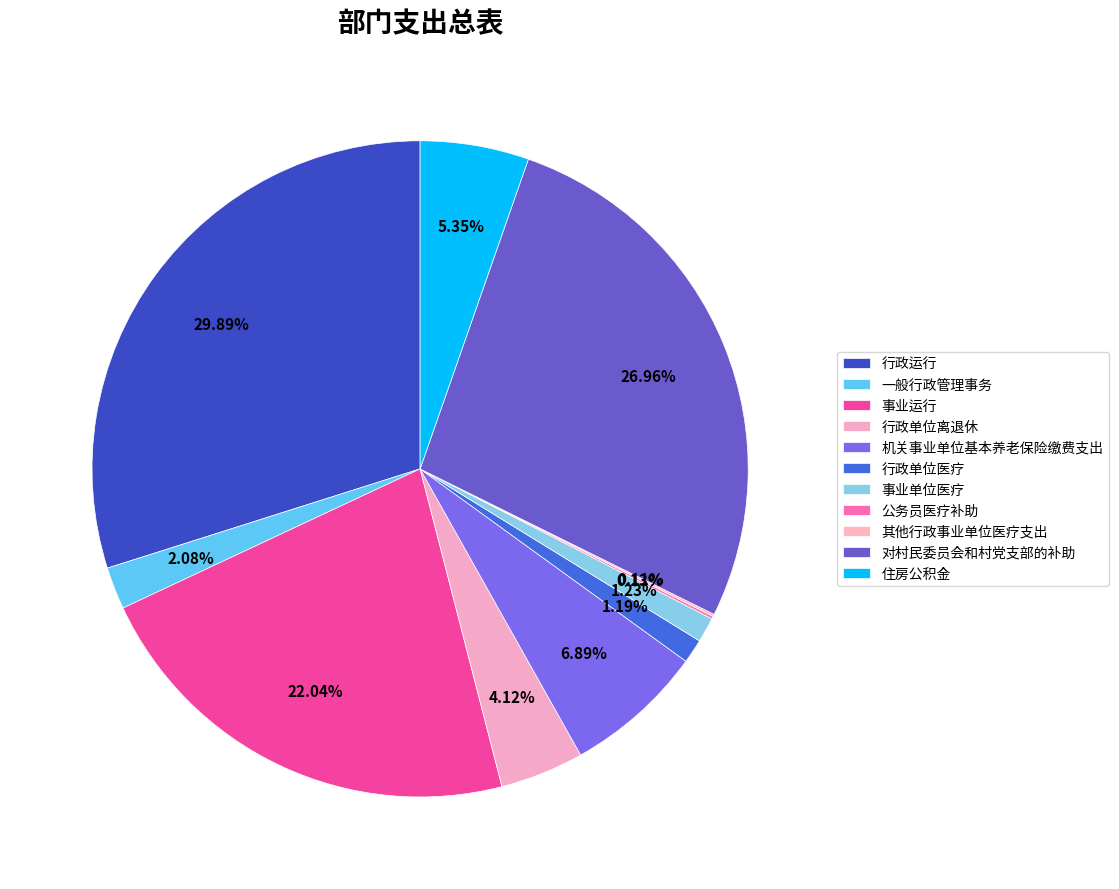

Is there a majority slice in this chart?

No